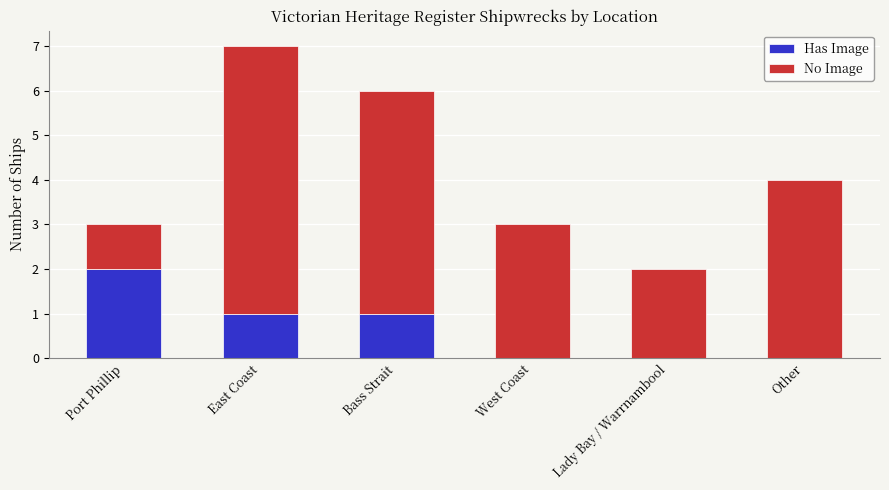

What is the total value across all series at East Coast?

7